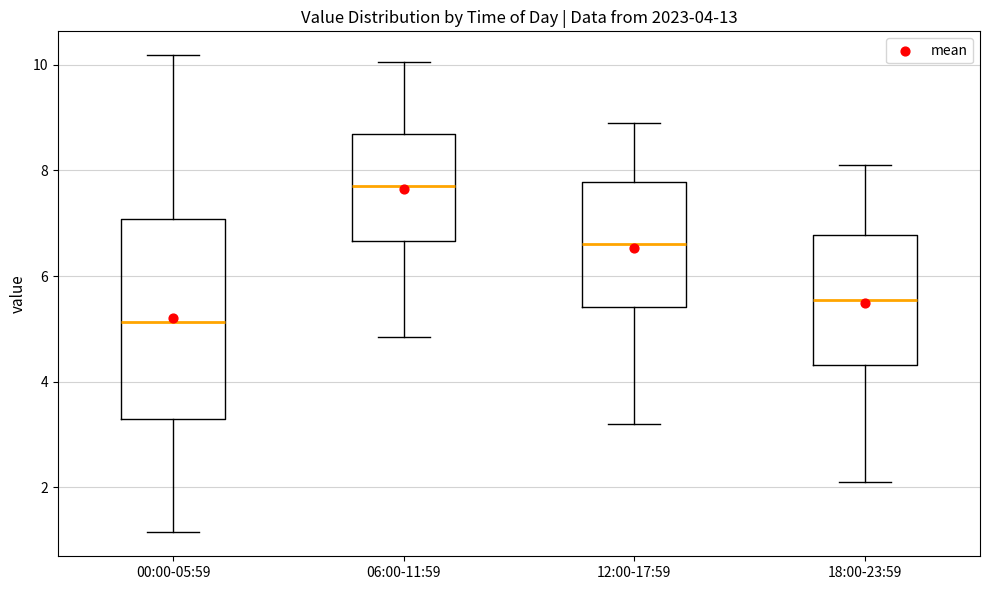

Which box is the tallest, from its lower edge to its upper edge?

00:00-05:59